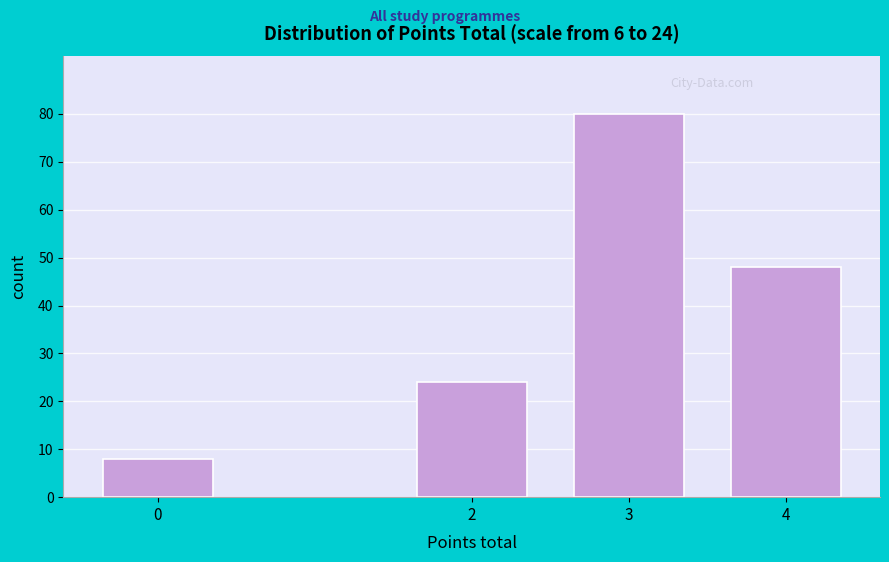

Reading left to right, what are all the values shown in this chart?

8	24	80	48